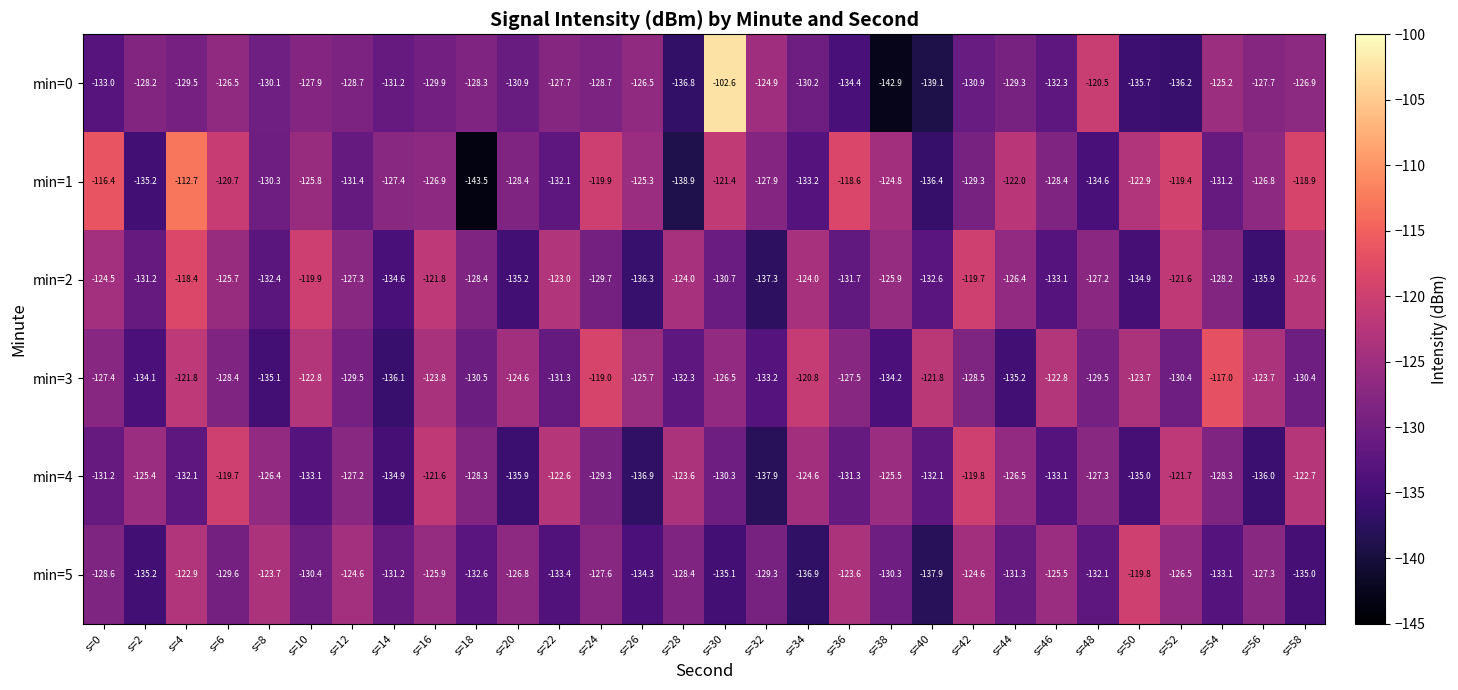

At s=22, list the series in order from smallest to largest.

min=5, min=1, min=3, min=0, min=2, min=4